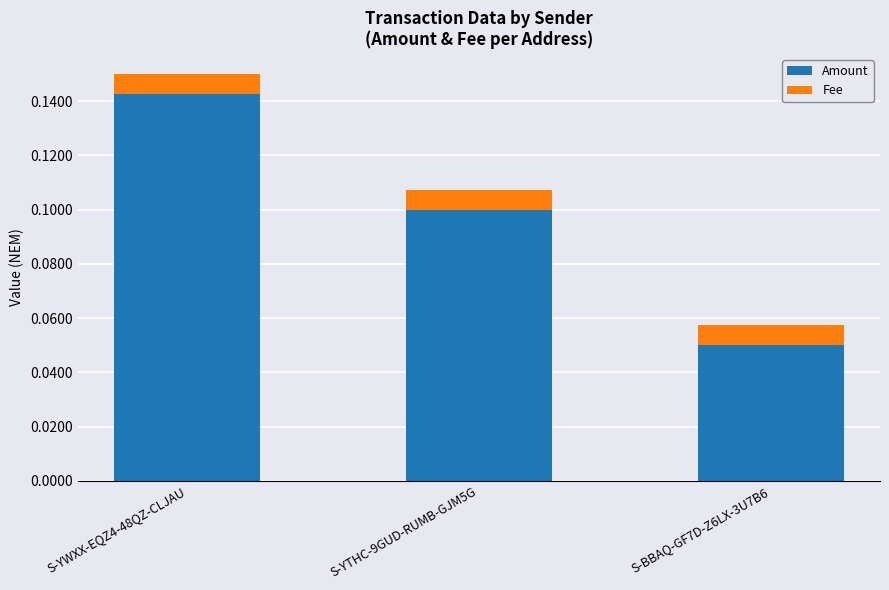

Is it true that Amount equals 0.1 at S-BBAQ-GF7D-Z6LX-3U7B6?

True